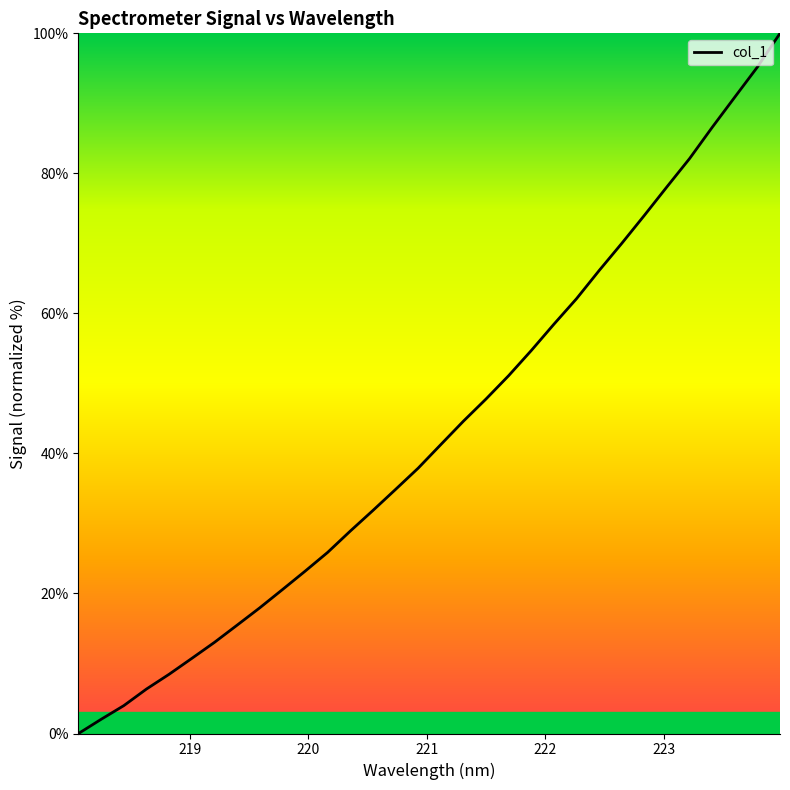

How many lines are shown in the chart?

1